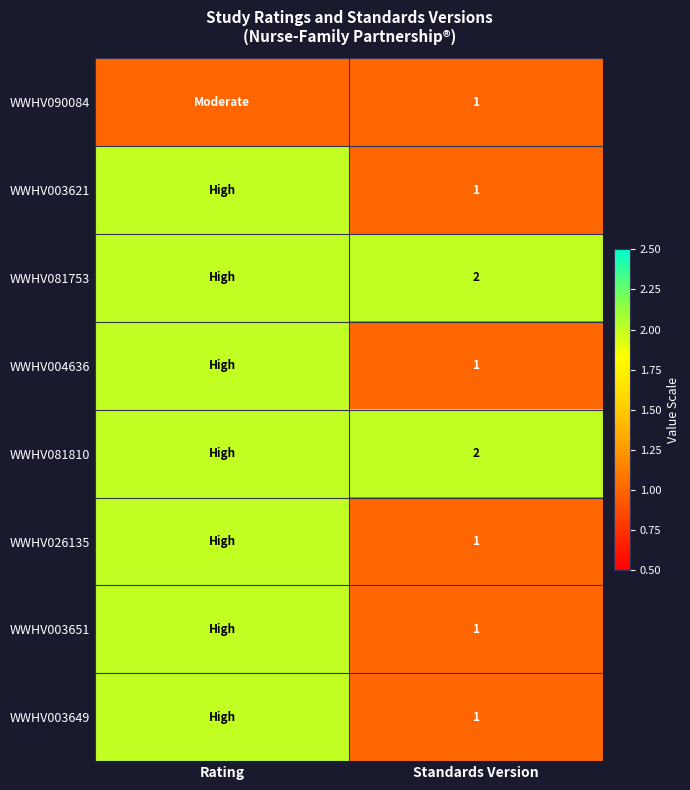

Count the number of categories in the chart.

2